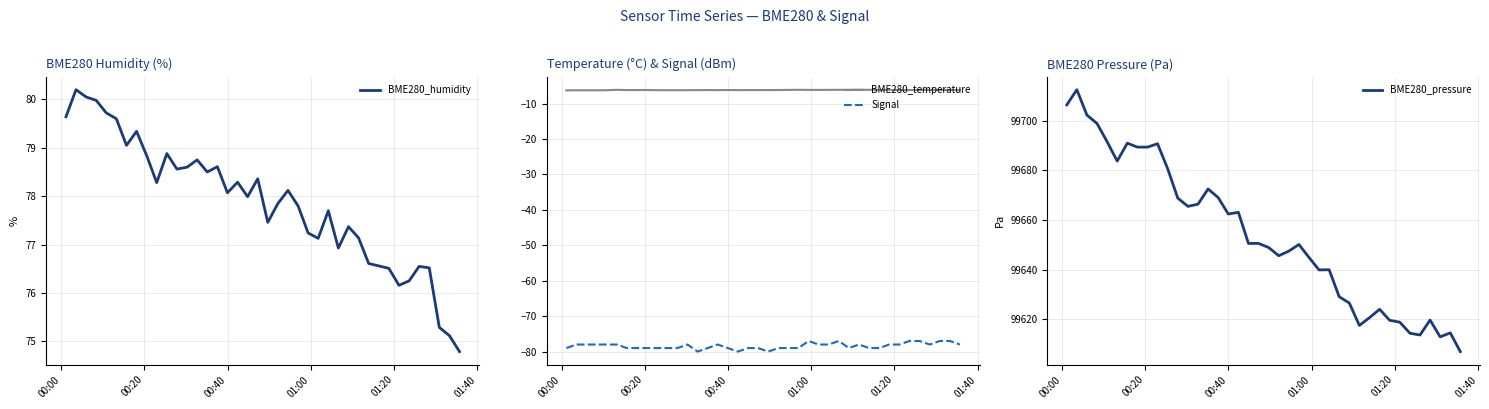

Which series has the largest total across all categories?

BME280_pressure